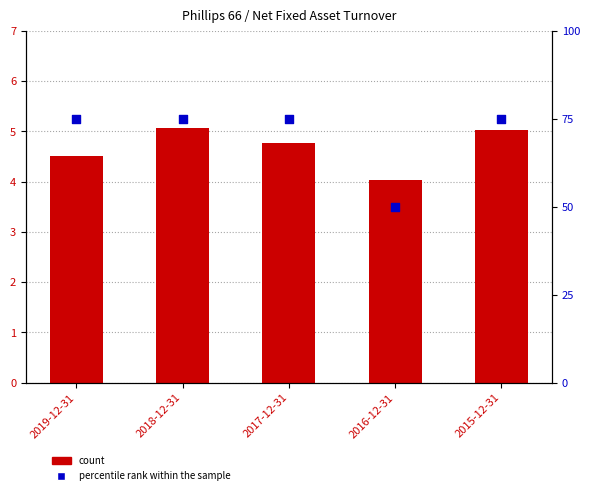

Which series reaches the maximum Y coordinate?

percentile rank within sample